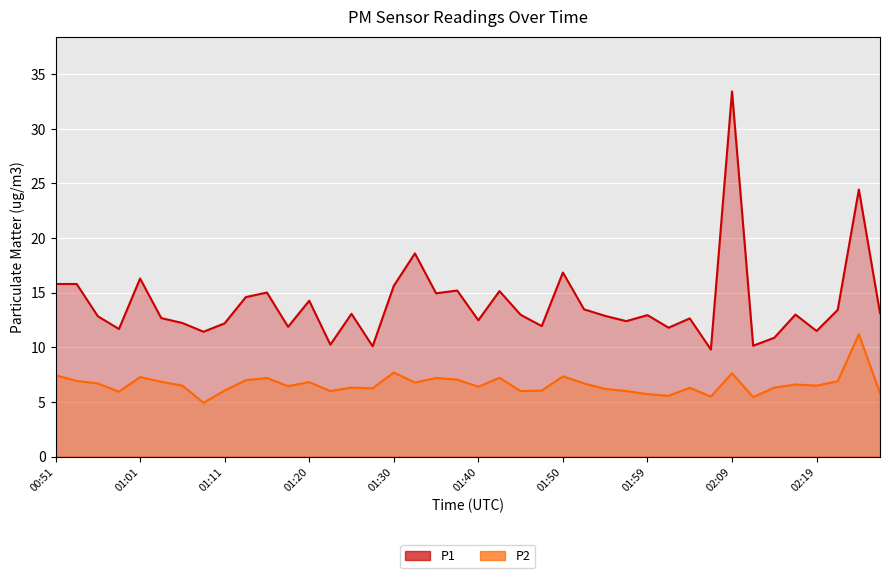

Which label corresponds to the largest value in the chart?

02:09